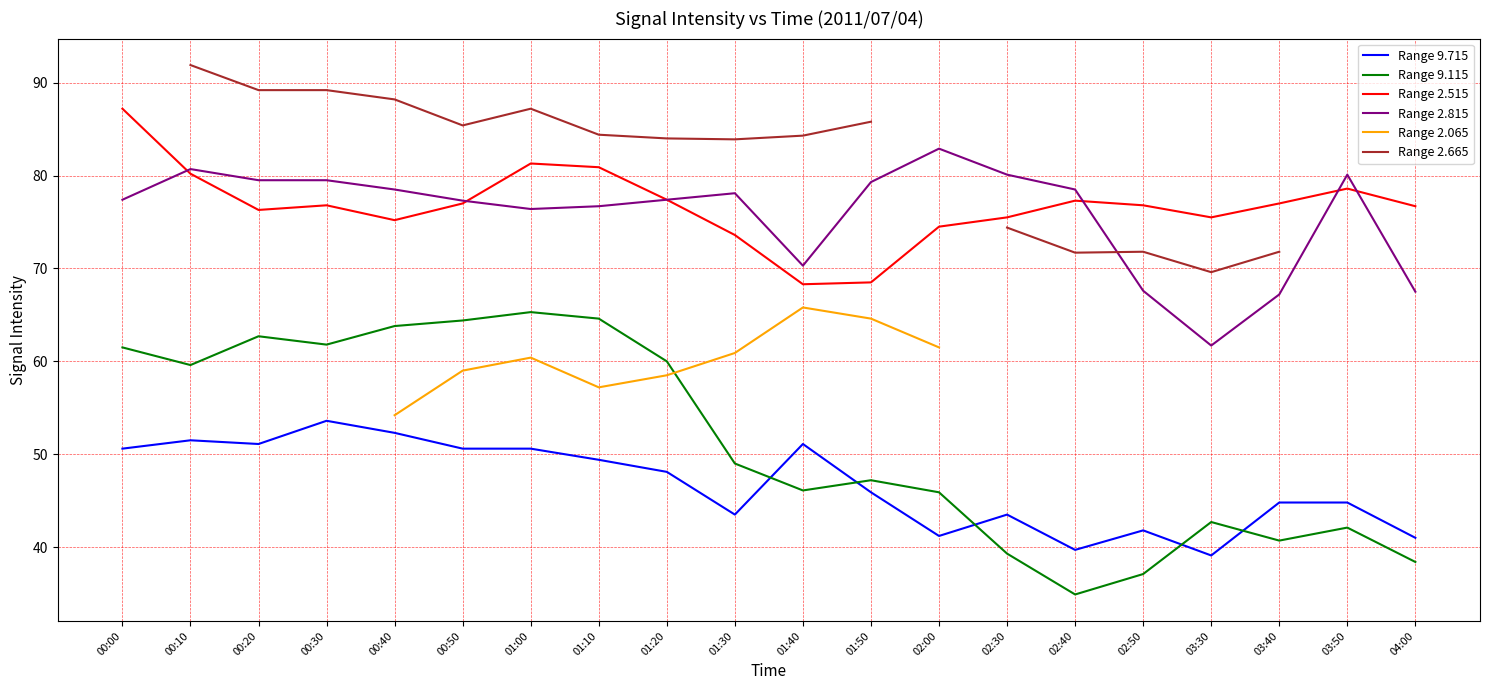

At which label does Range 2.515 reach its peak?

00:00